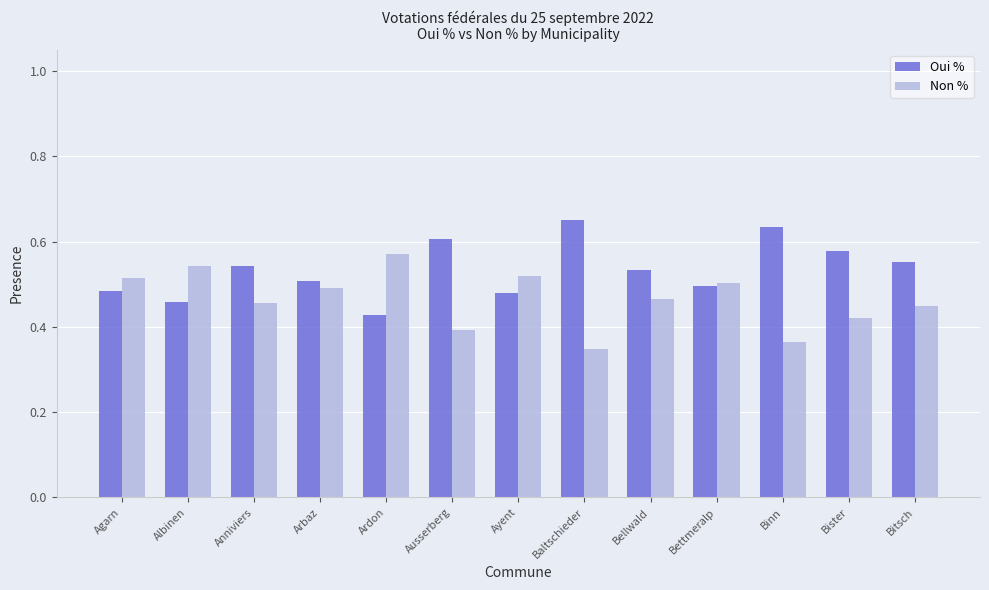

True or false: Non % has a value of 0.8 at Bitsch.

False